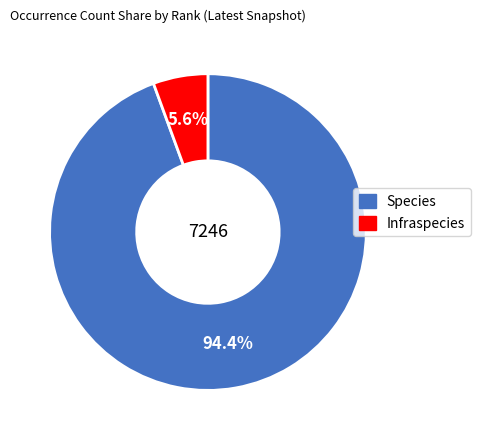

To the nearest percent, what portion does Infraspecies represent?

6%